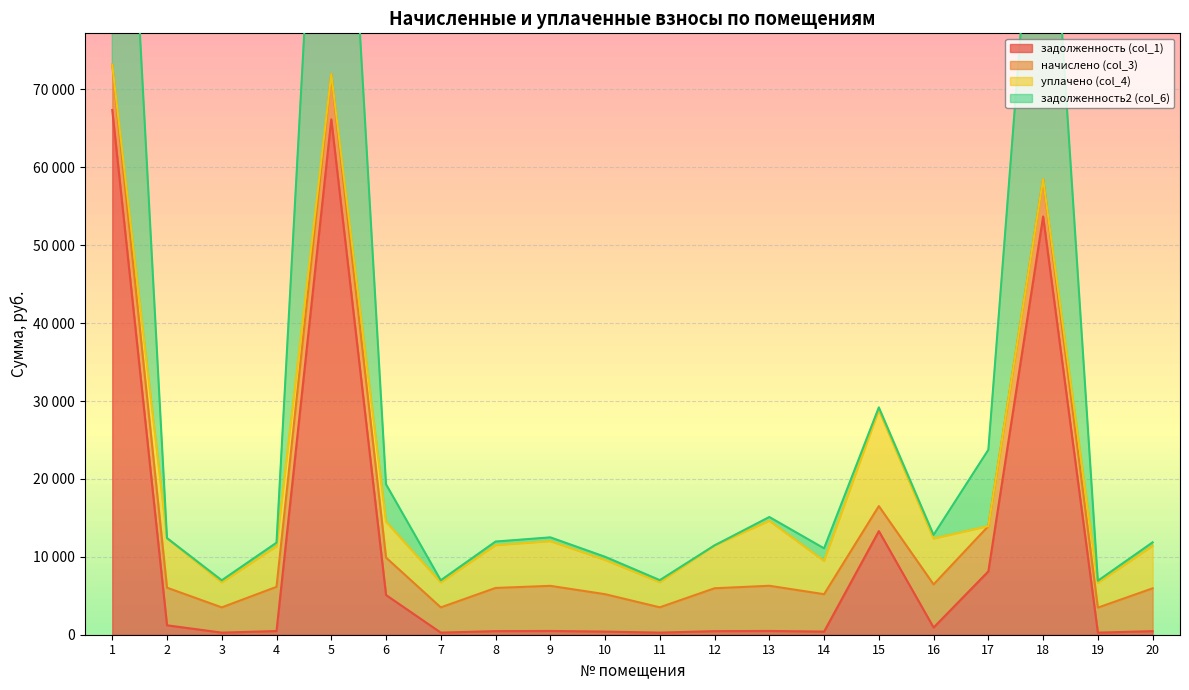

What is the maximum value shown in the chart?

143357.3